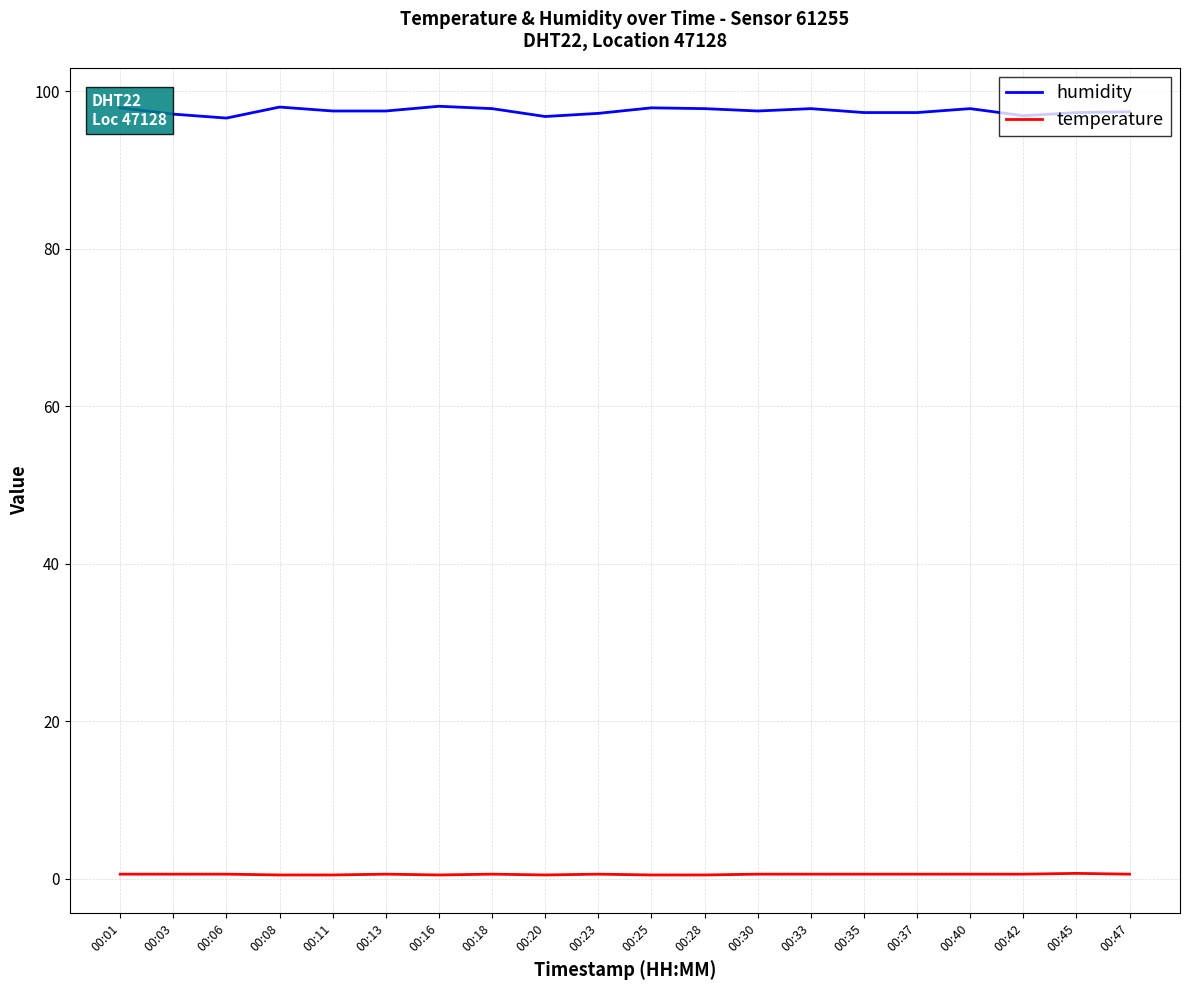

What is the average value of the temperature series?

0.6